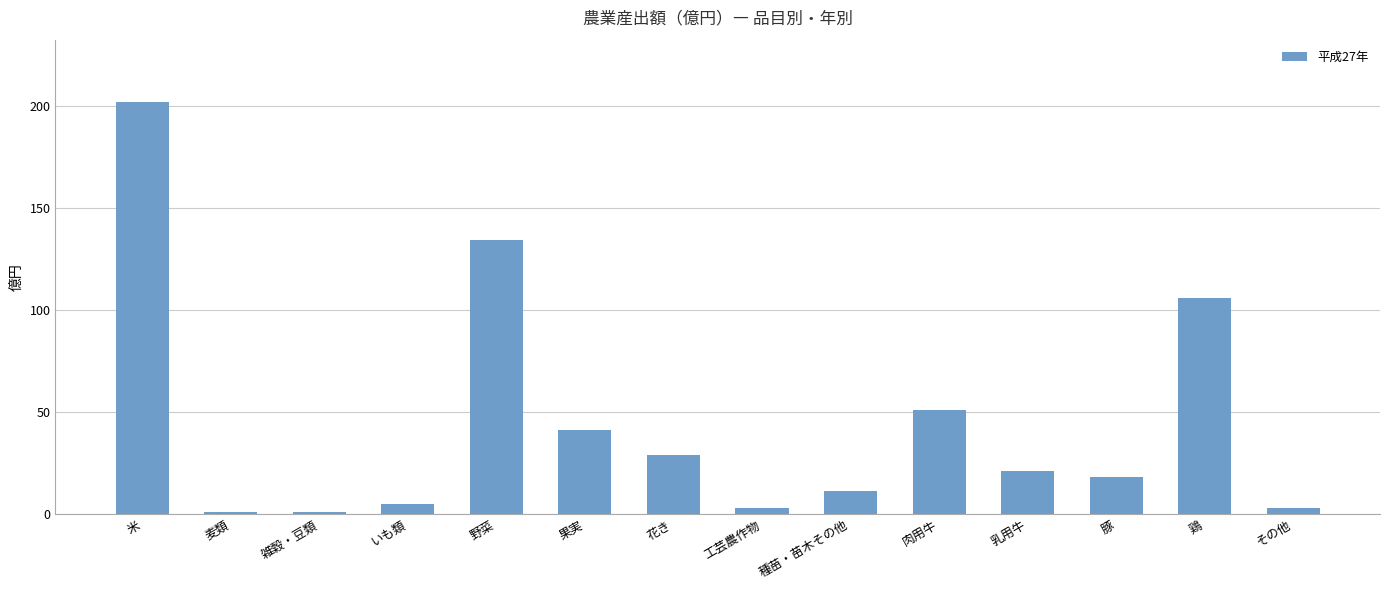

What is the greatest value displayed?

202